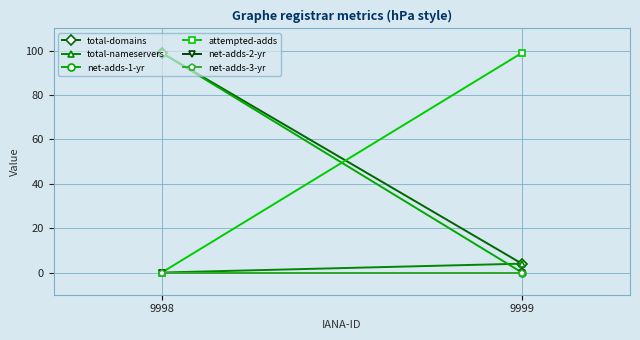

Reading left to right, list all the values displayed in this chart.

total-domains: 99	4
total-nameservers: 0	4
net-adds-1-yr: 99	0
attempted-adds: 0	99
net-adds-2-yr: 0	0
net-adds-3-yr: 0	0